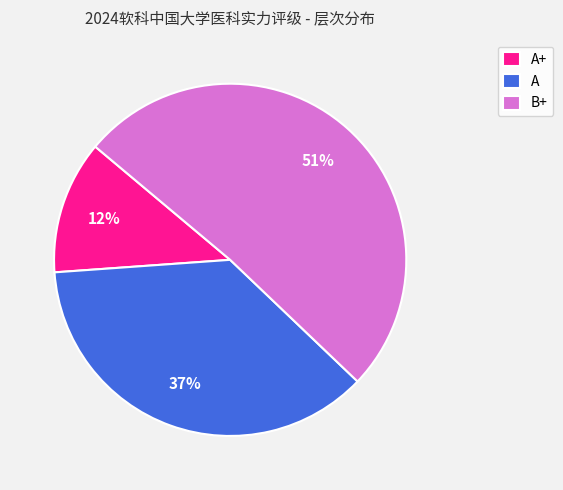

To the nearest percent, what portion does A represent?

37%